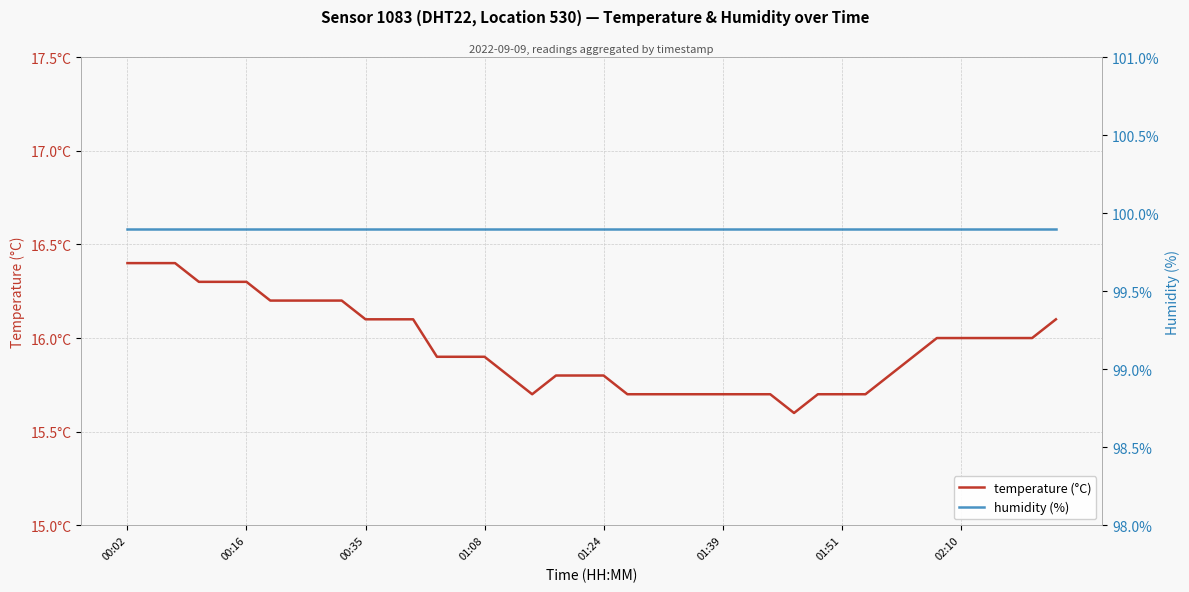

At which category does the chart reach its peak across all series?

00:02